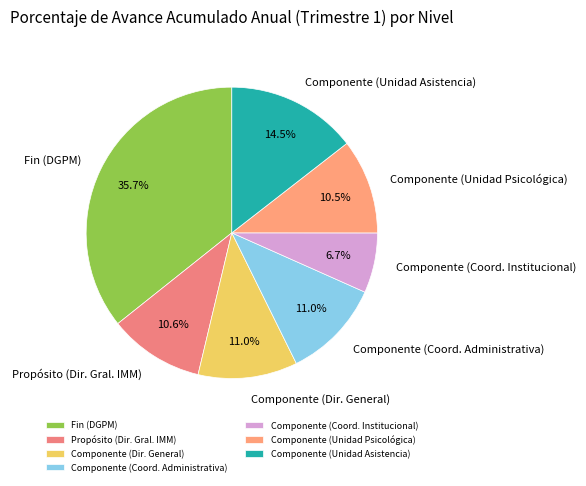

Between Componente (Unidad Asistencia) and Fin (DGPM), which is larger?

Fin (DGPM)